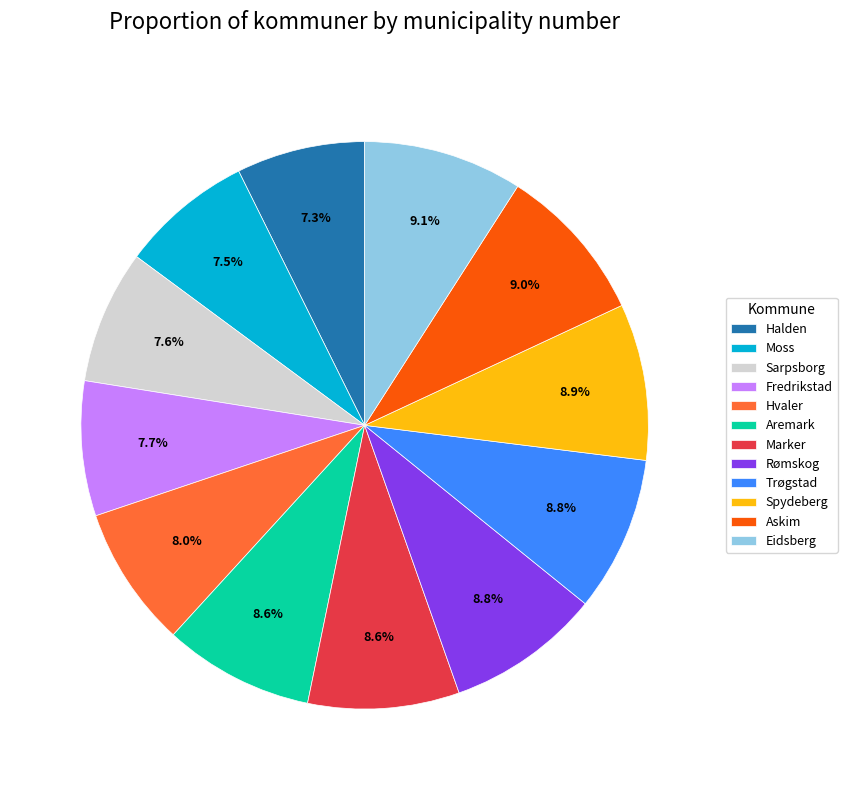

Does Hvaler account for over 50% of the chart?

No